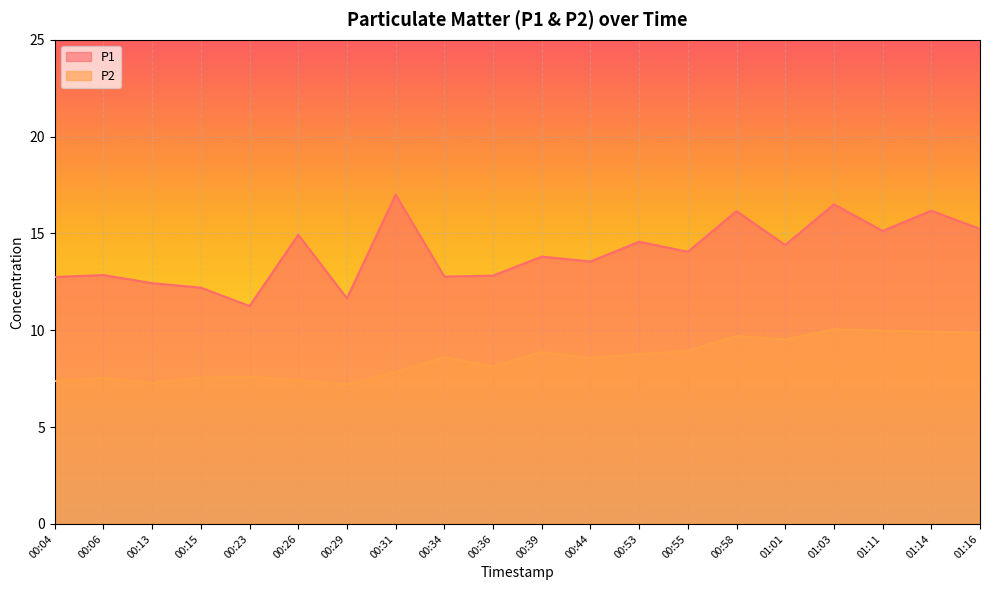

Rank the series by their average value, from lowest to highest.

P2, P1